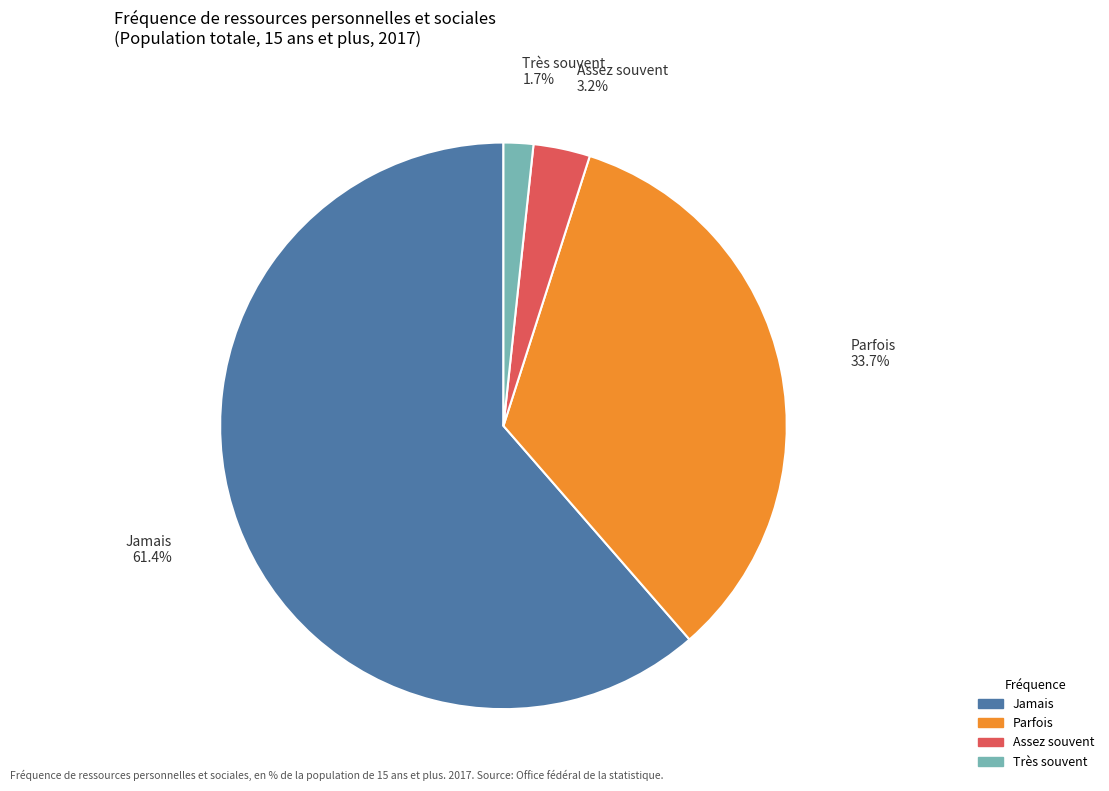

Count the number of slices in the pie.

4